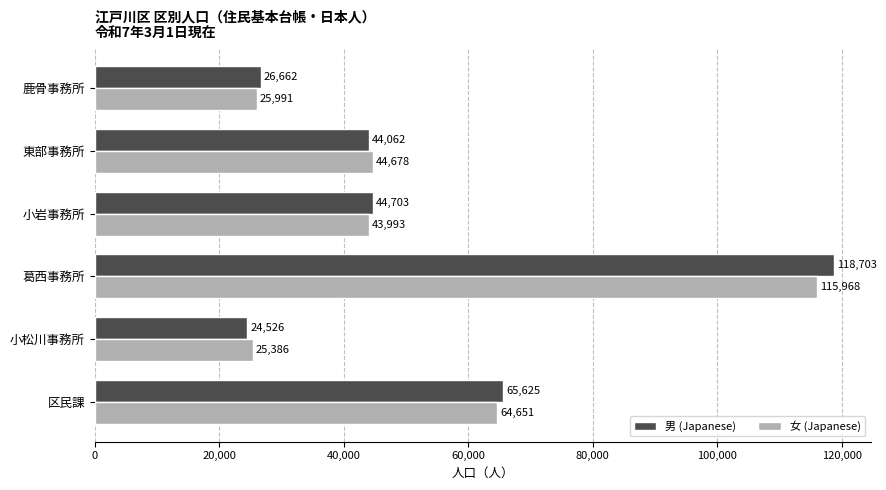

List the labels in order of 男 (Japanese) value, smallest first.

小松川事務所, 鹿骨事務所, 東部事務所, 小岩事務所, 区民課, 葛西事務所